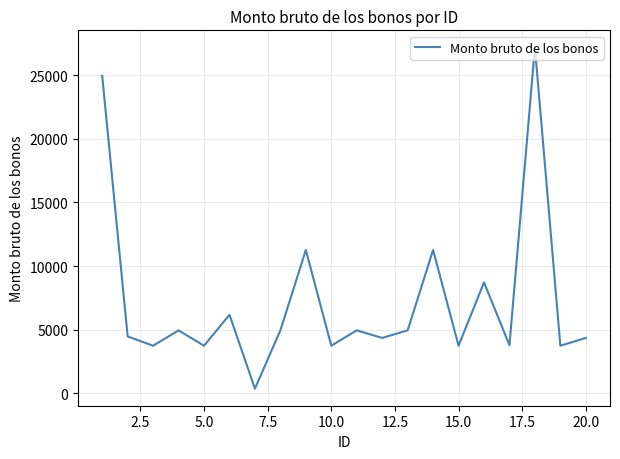

What is the maximum value shown in the chart?

27169.4